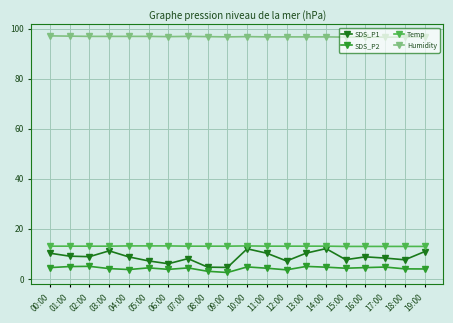

The Humidity series shows 97.1 at 00:00. True or false?

True